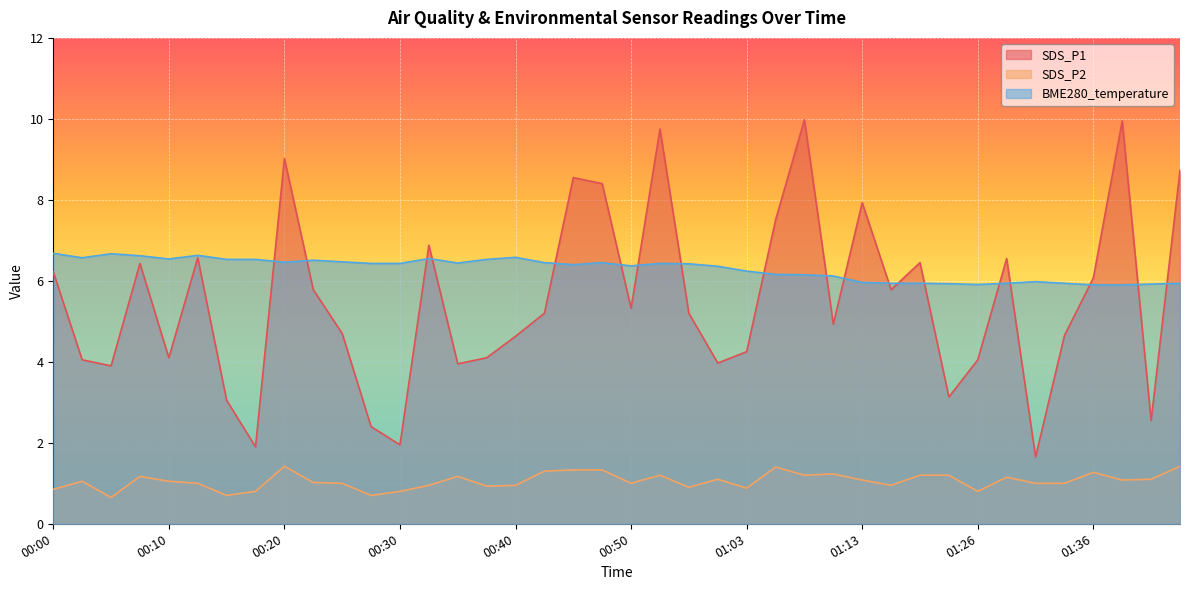

Between 00:30 and 01:31, which series saw the biggest shift?

BME280_temperature